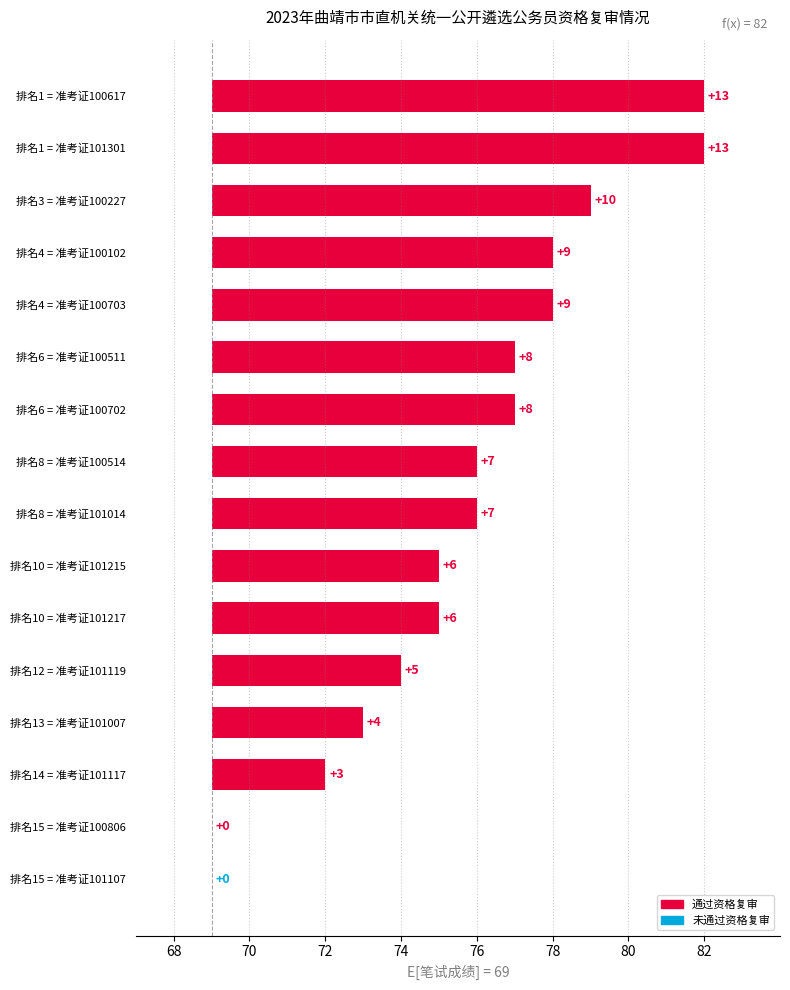

What is the sum of the values at 排名4 = 准考证100703 and 排名1 = 准考证100617?

22